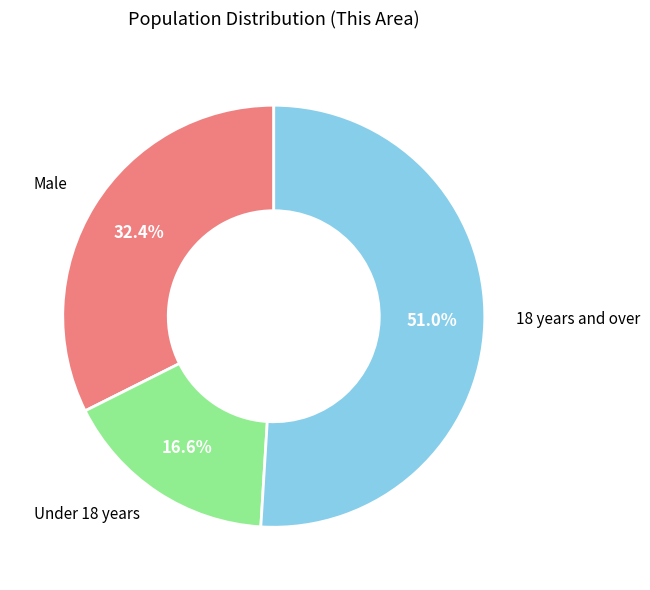

Is there any slice that represents more than half of the pie?

Yes